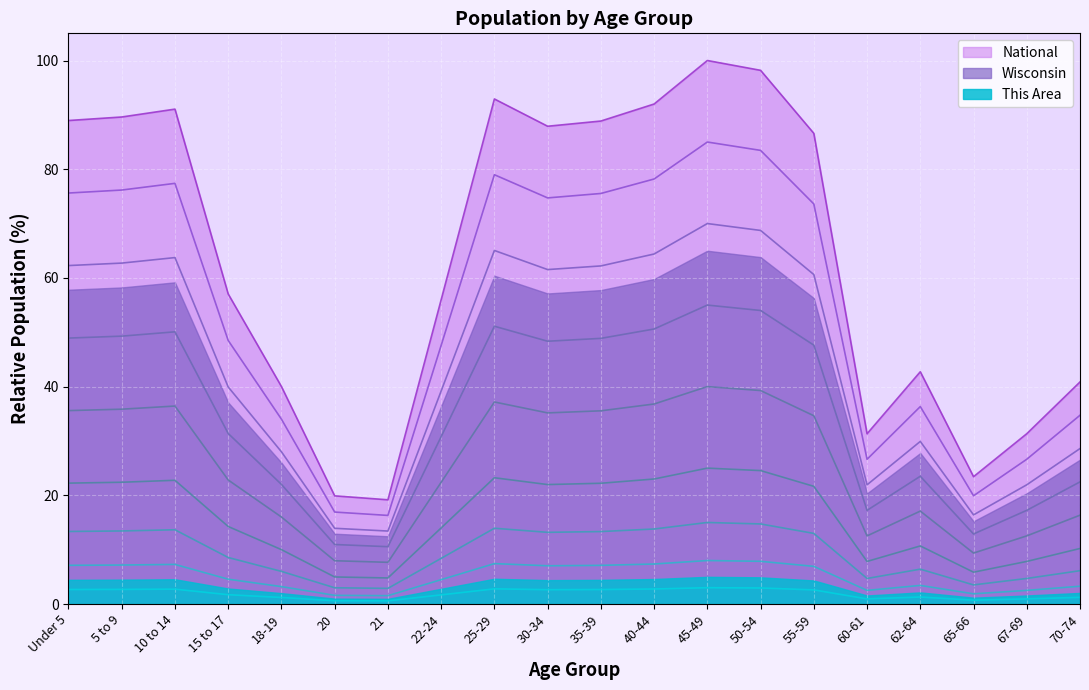

At which label does Wisconsin first exceed 47?

Under 5